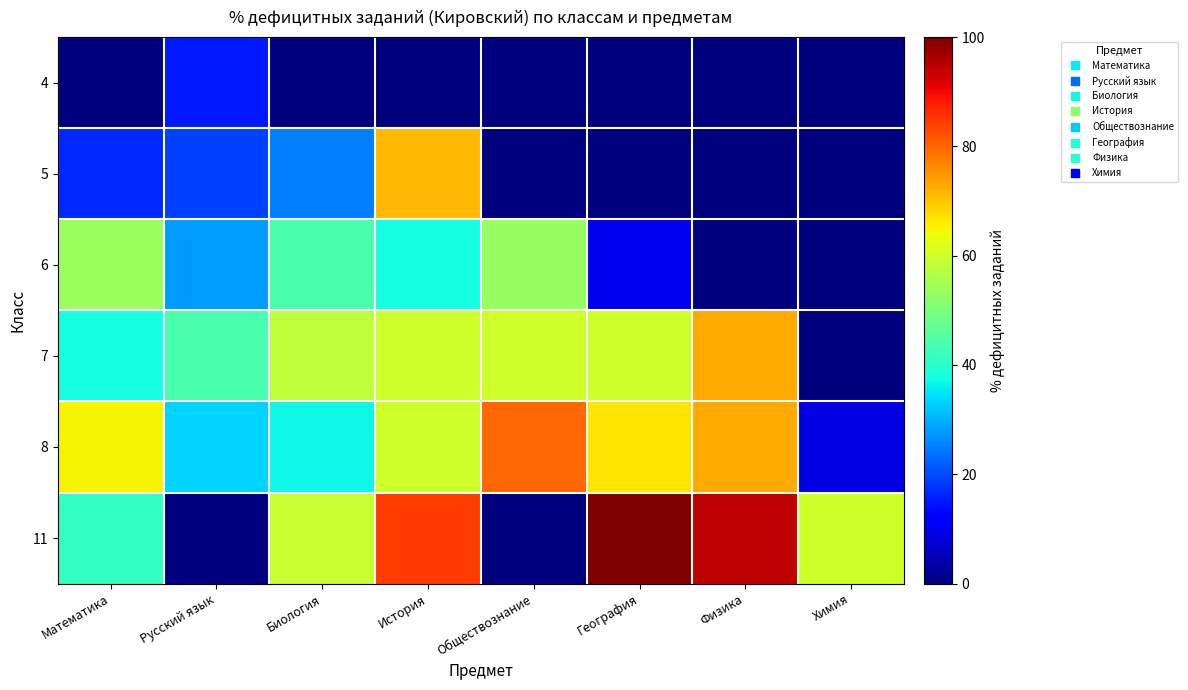

Between Биология and География, which series saw the biggest shift?

11